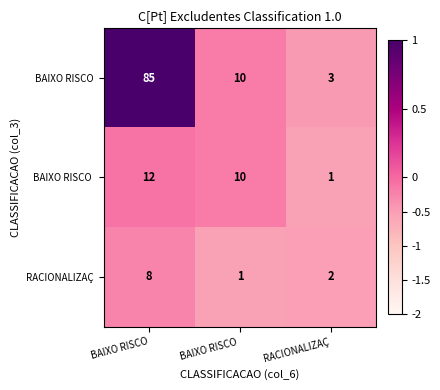

Which series has the largest total across all categories?

BAIXO RISCO